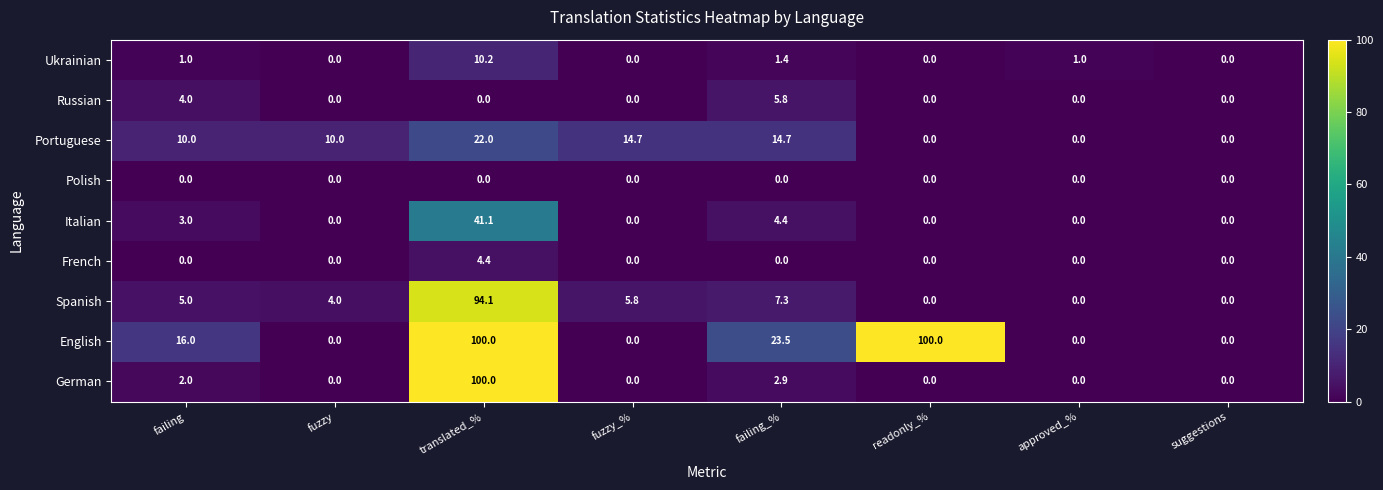

What is the sum of all French values?

4.4